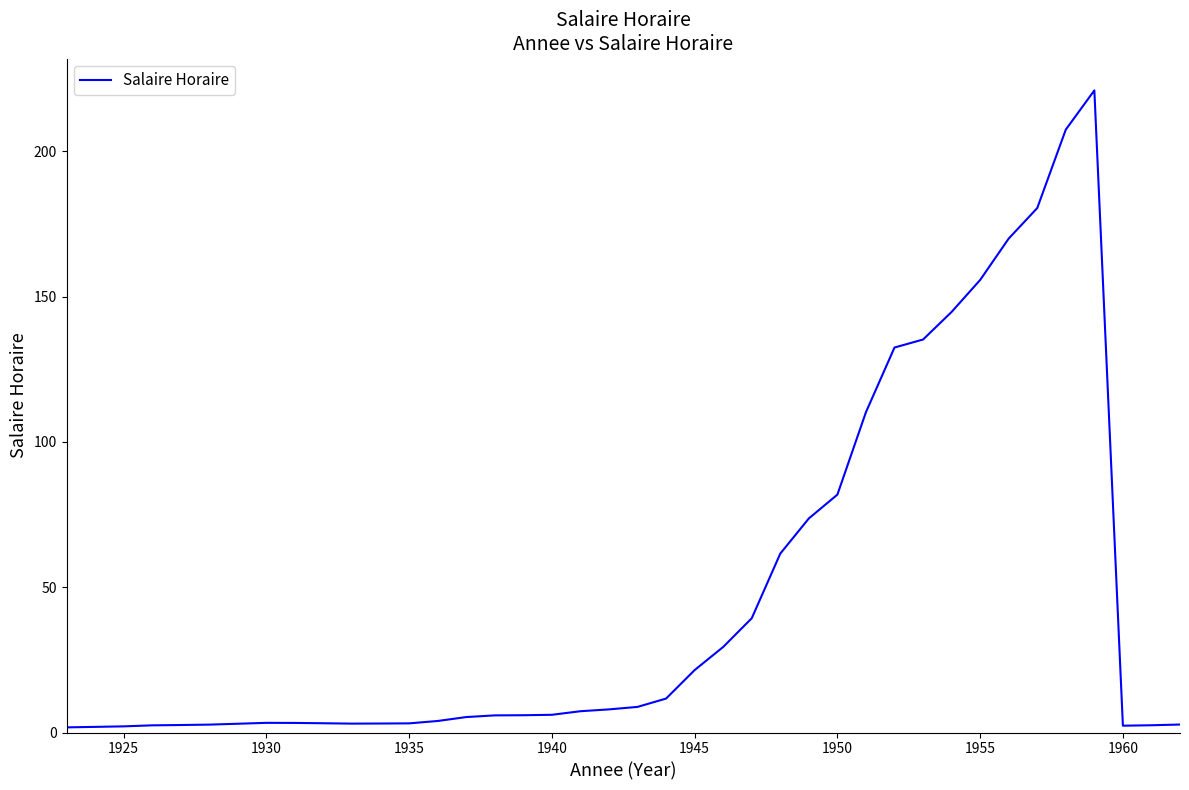

What is the difference between the maximum and minimum values?

219.2